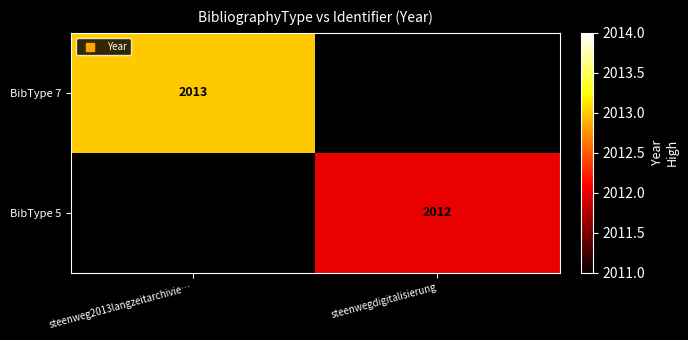

True or false: BibType 7 has a value of 2013 at steenweg2013langzeitarchivie….

True